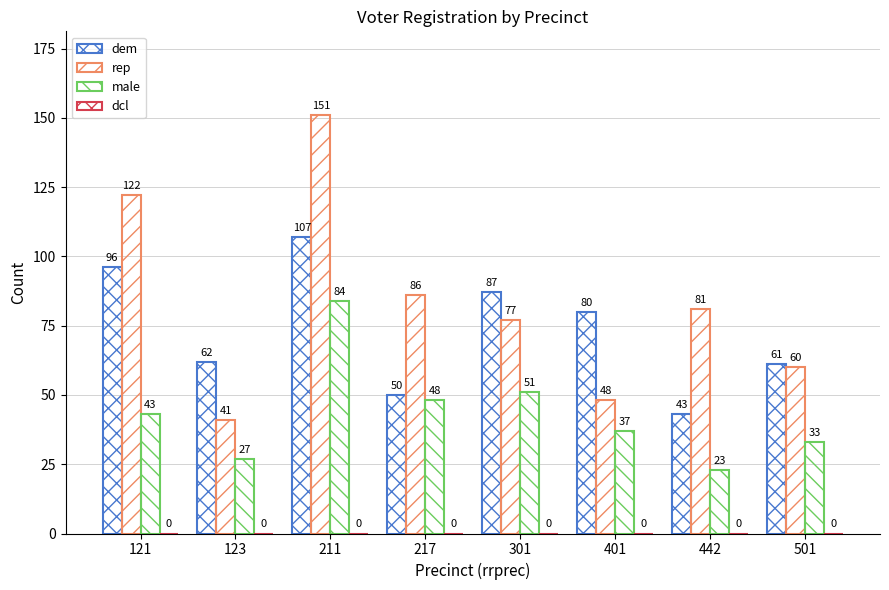

How many bars are there in each group?

3